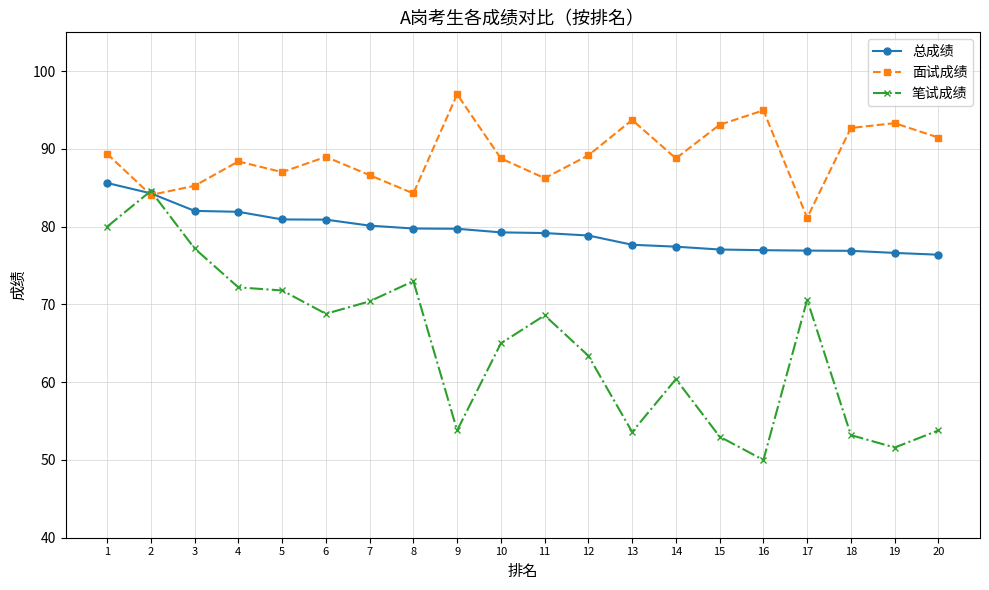

At which category does the chart reach its peak across all series?

9